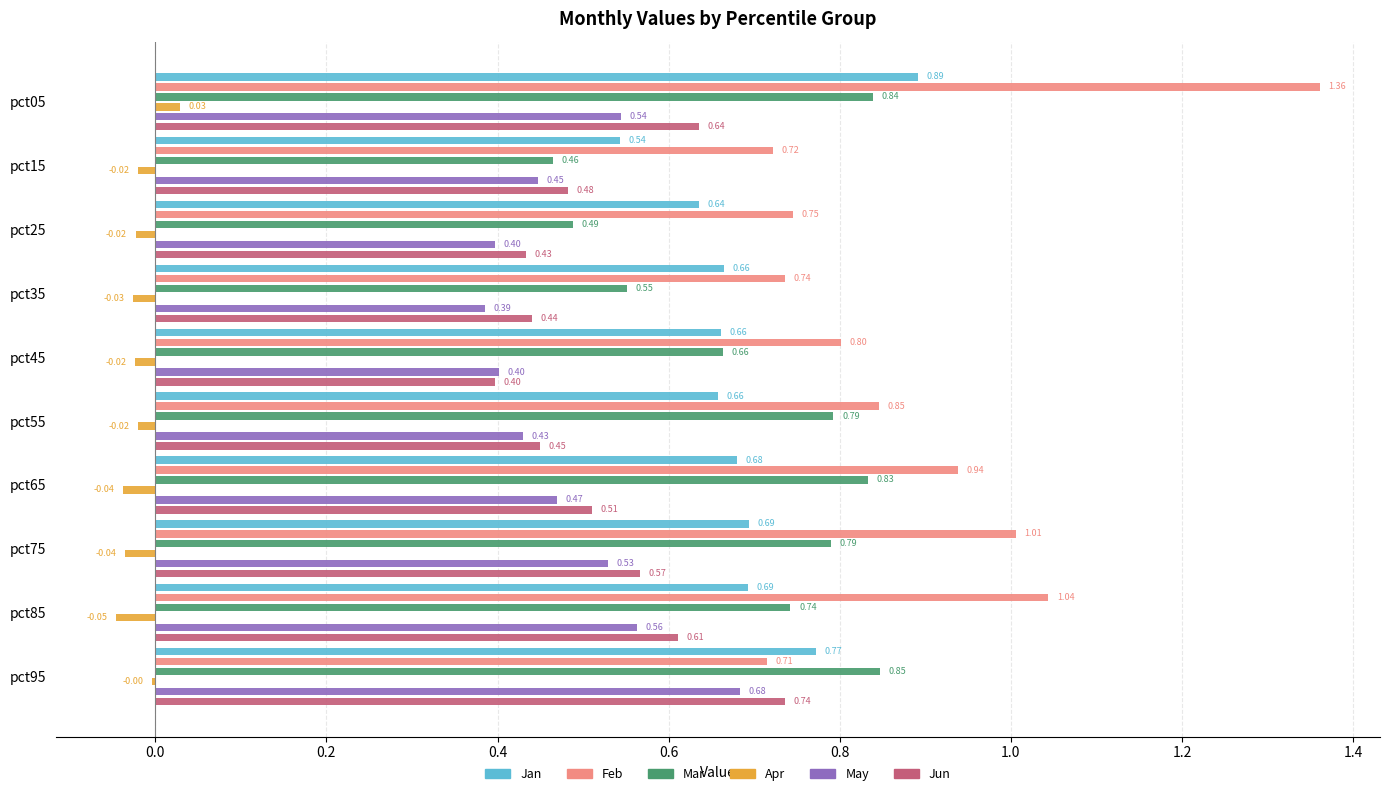

How many groups of bars are there?

10